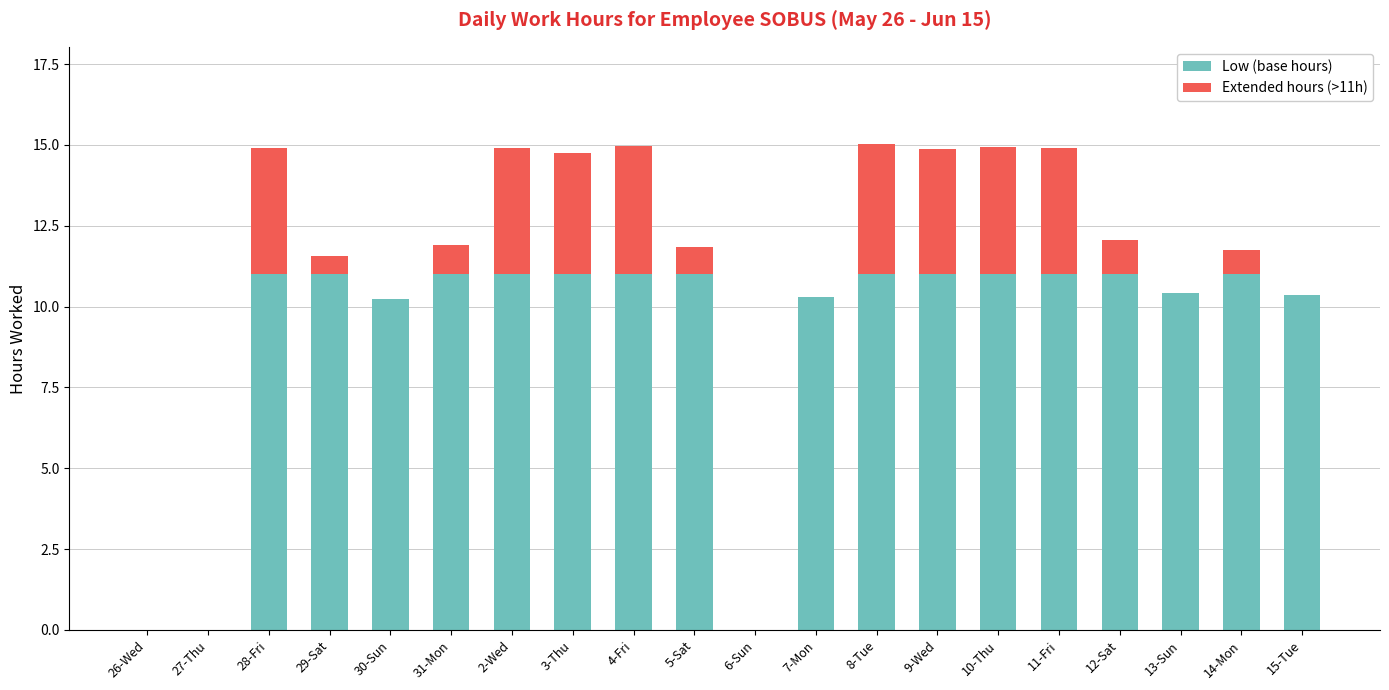

The value of Low (base hours) at 27-Thu is 0.0. True or false?

True